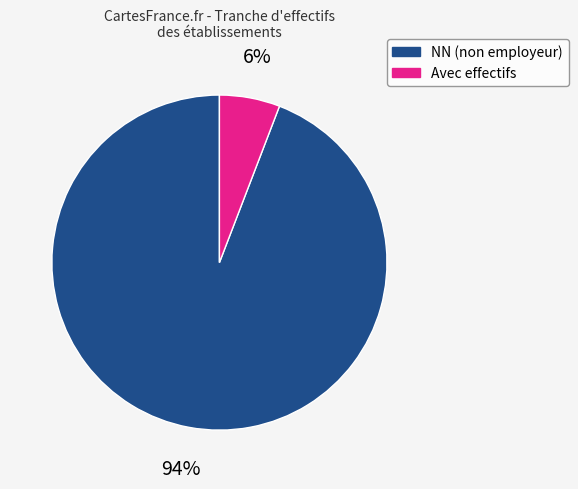

To the nearest percent, what is the difference between the largest and smallest slice percentages?

88%